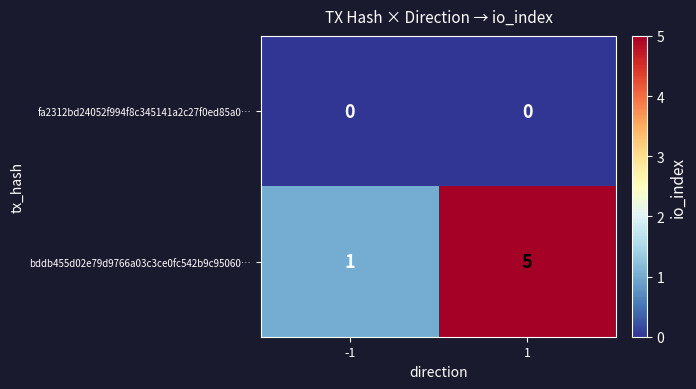

What is the maximum value shown in the chart?

5